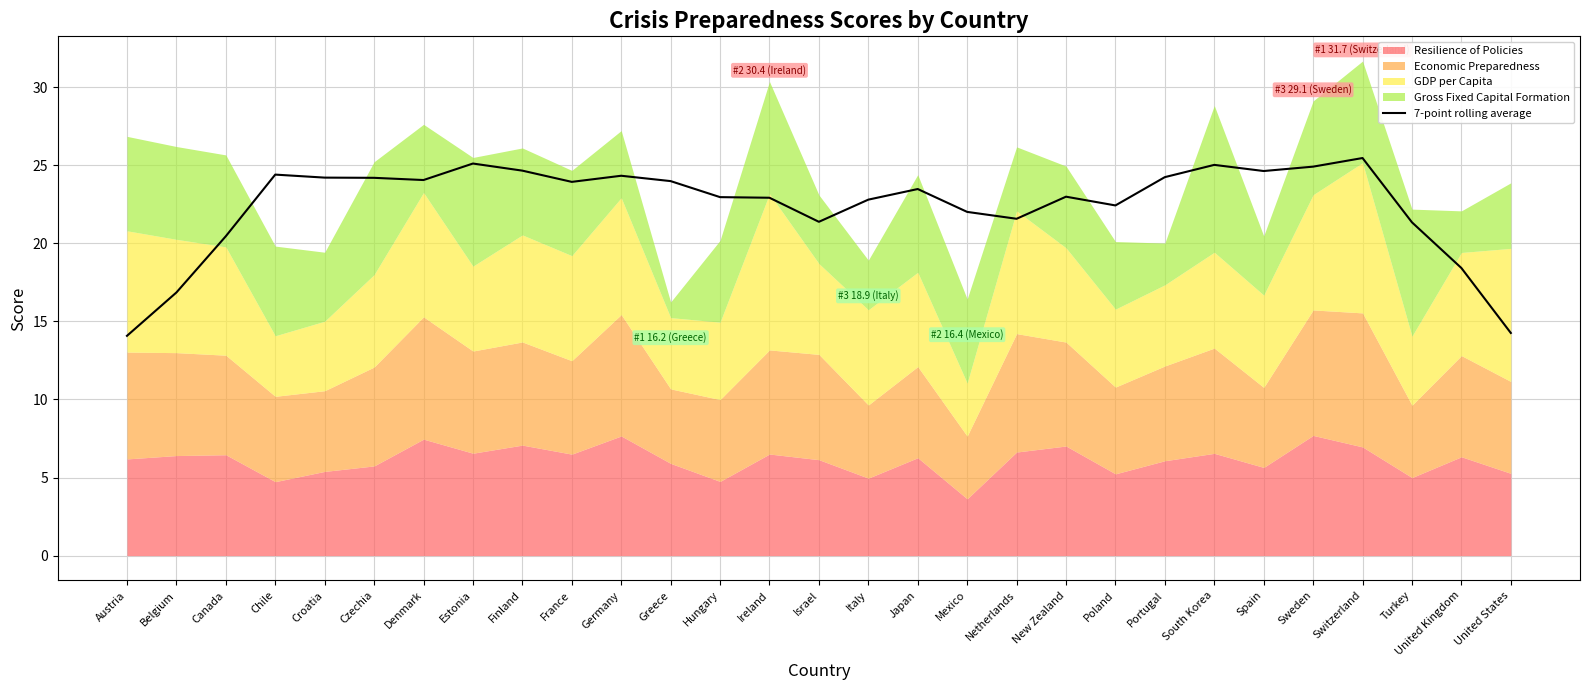

Where is the first local minimum?

Denmark